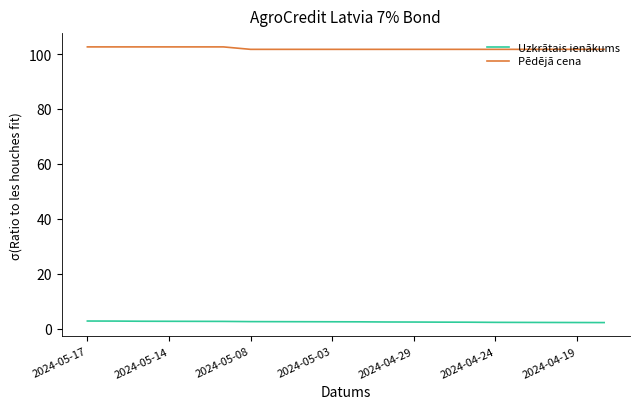

What is the highest value of the Uzkrātais ienākums series?

2.7